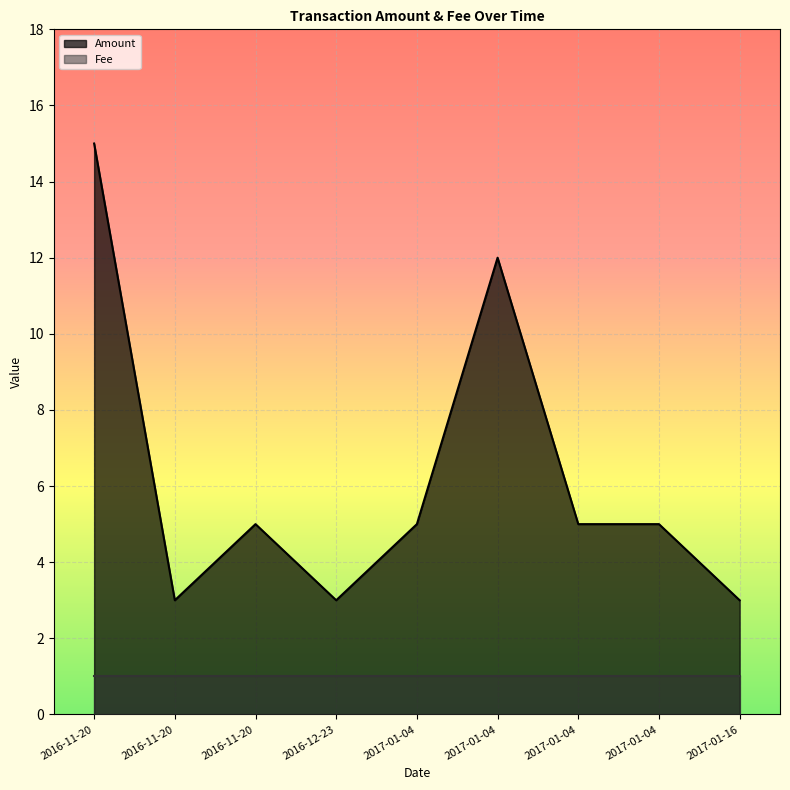

Rank the categories by value from highest to lowest.

2016-11-20, 2017-01-04, 2016-11-20, 2017-01-04, 2017-01-04, 2017-01-04, 2016-11-20, 2016-12-23, 2017-01-16